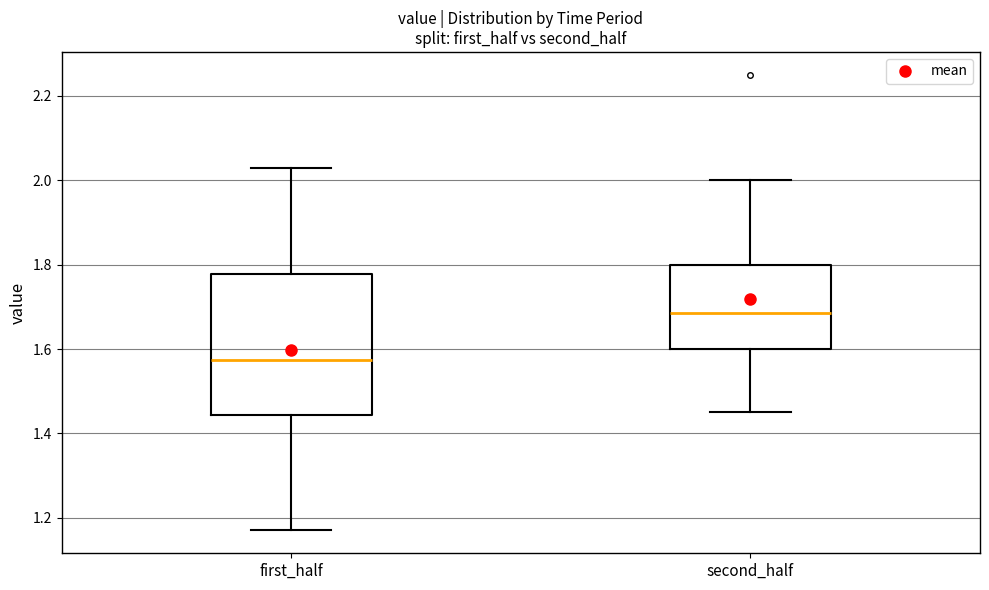

Where is the upper edge of the box for first_half on the y-axis? The values are not printed on the chart, so give them approximately, as read against the axis.

1.78